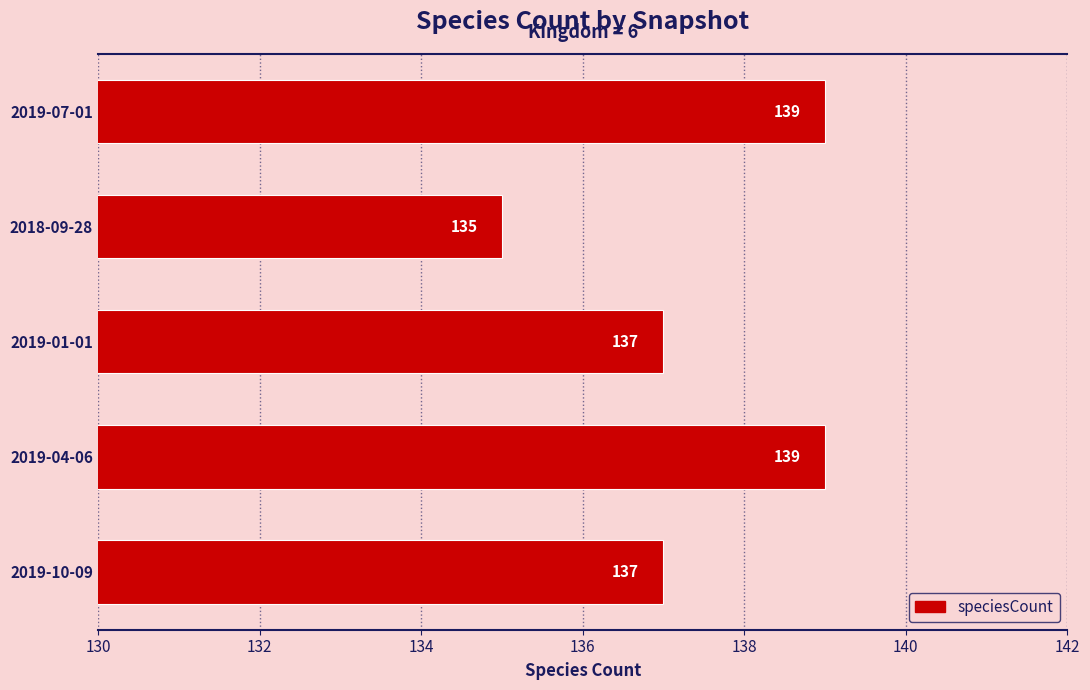

What is the minimum value shown in the chart?

135